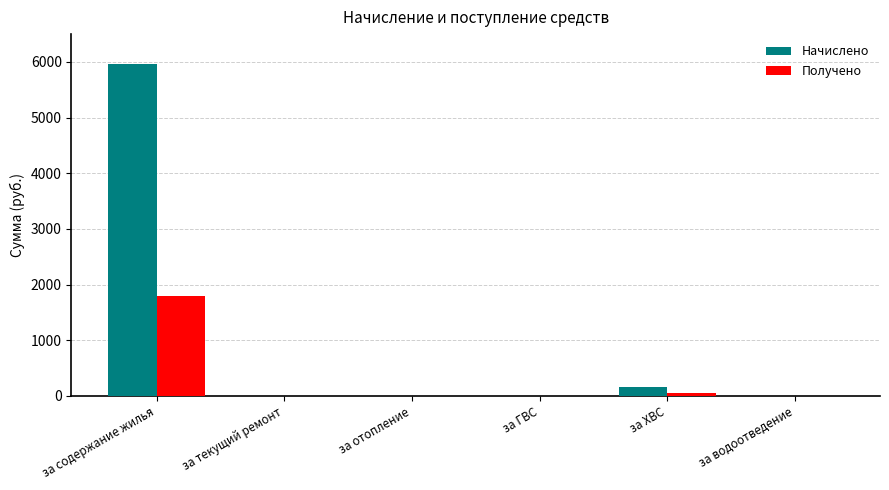

What is the maximum value for Начислено?

5961.5